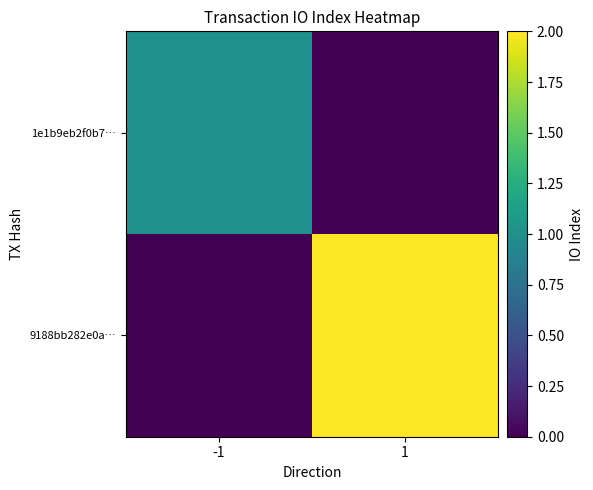

List the series in order of their peak value, highest first.

9188bb282e0a…, 1e1b9eb2f0b7…